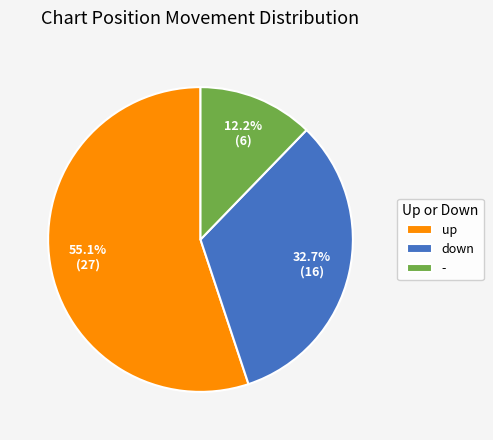

Combined, what portion of the pie is down and up?

87.8%